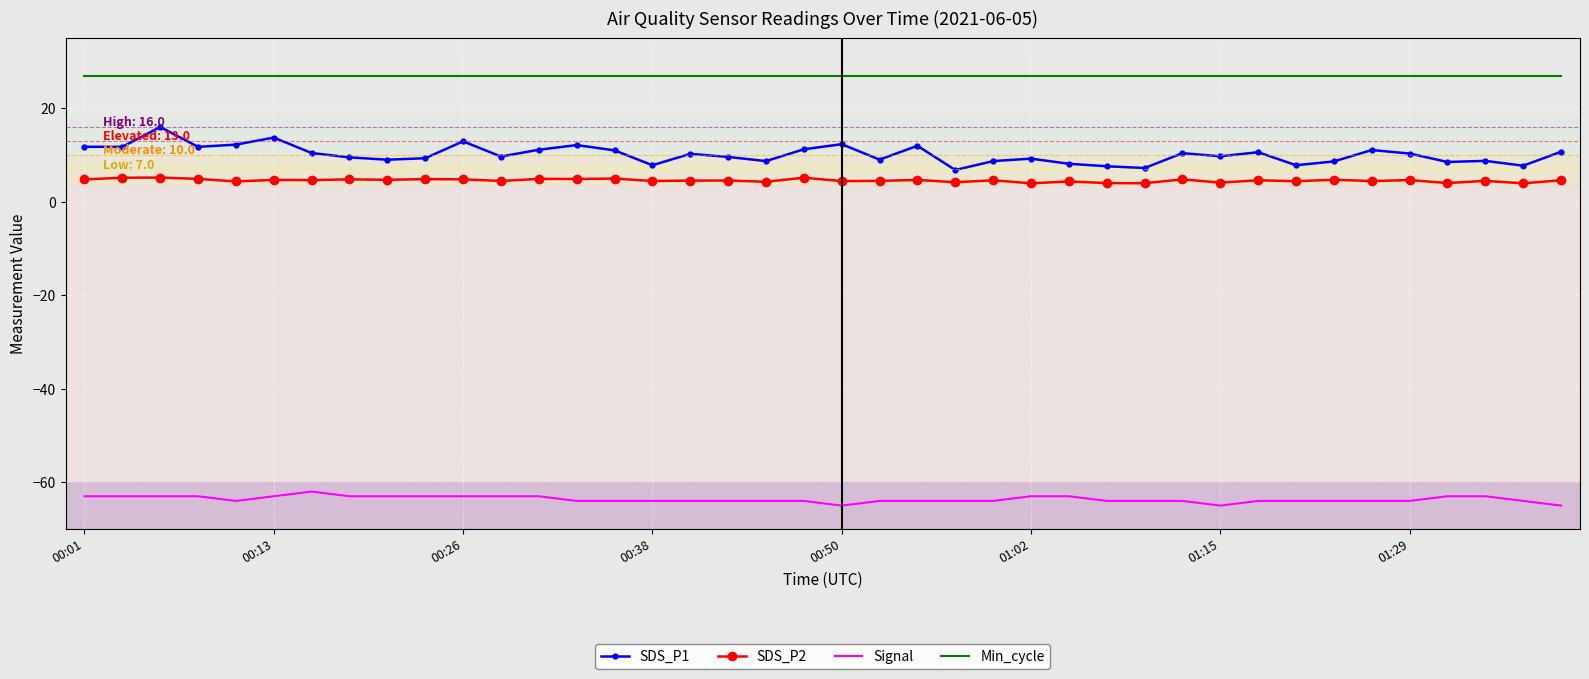

Count the number of data series in this chart.

4